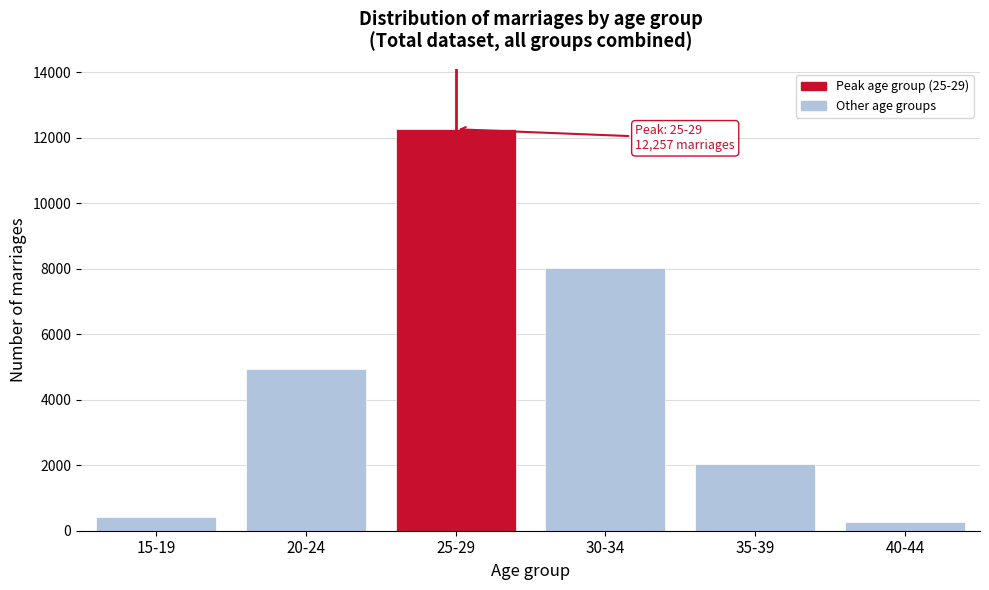

Reading left to right, list all the values displayed in this chart.

15-19=407	20-24=4947	25-29=12257	30-34=8022	35-39=2036	40-44=267